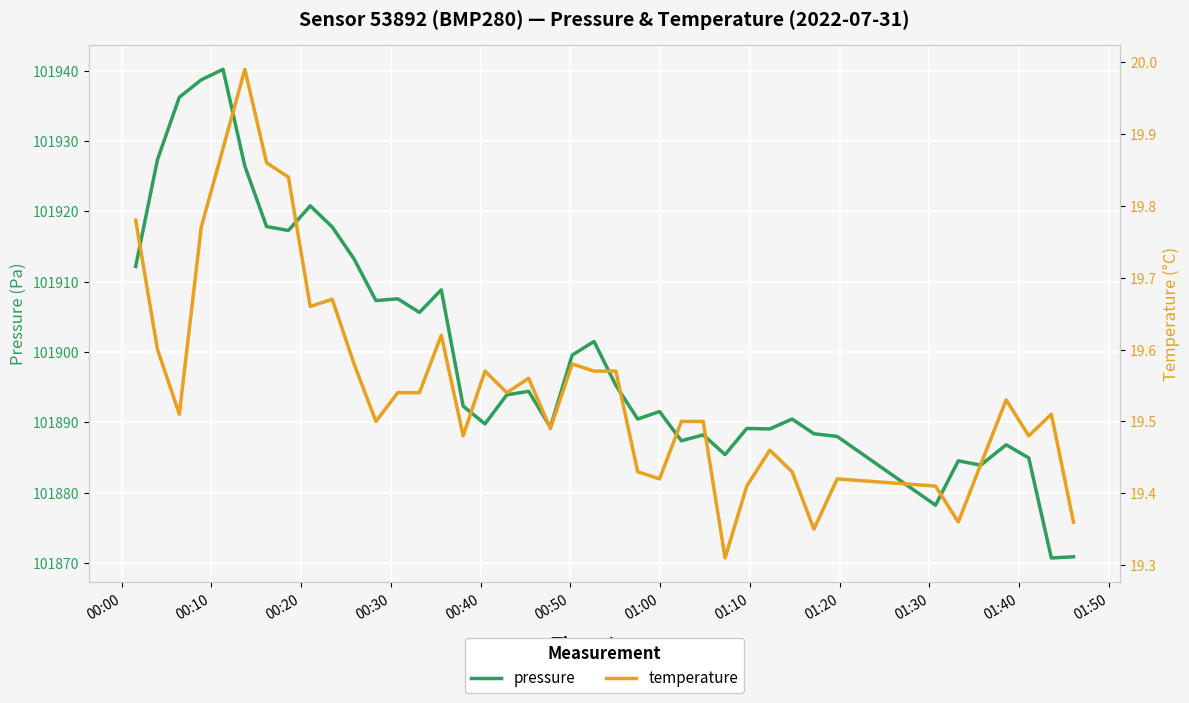

Count the number of categories in the chart.

40